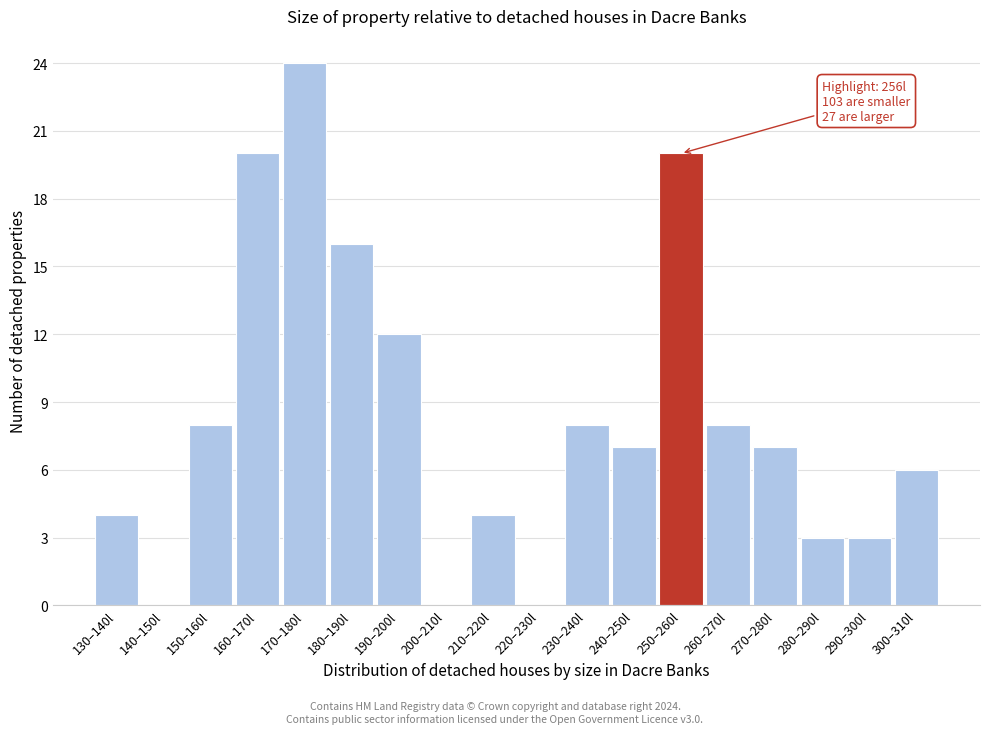

Reading right to left, list all the values displayed in this chart.

300–310l=6	290–300l=3	280–290l=3	270–280l=7	260–270l=8	250–260l=20	240–250l=7	230–240l=8	220–230l=0	210–220l=4	200–210l=0	190–200l=12	180–190l=16	170–180l=24	160–170l=20	150–160l=8	140–150l=0	130–140l=4